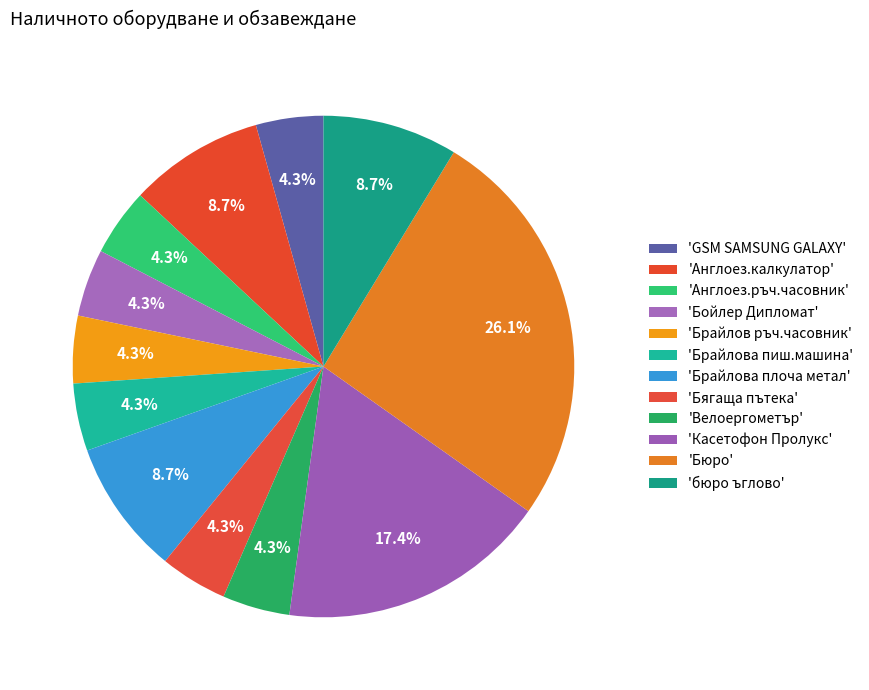

How many segments does this pie chart have?

12